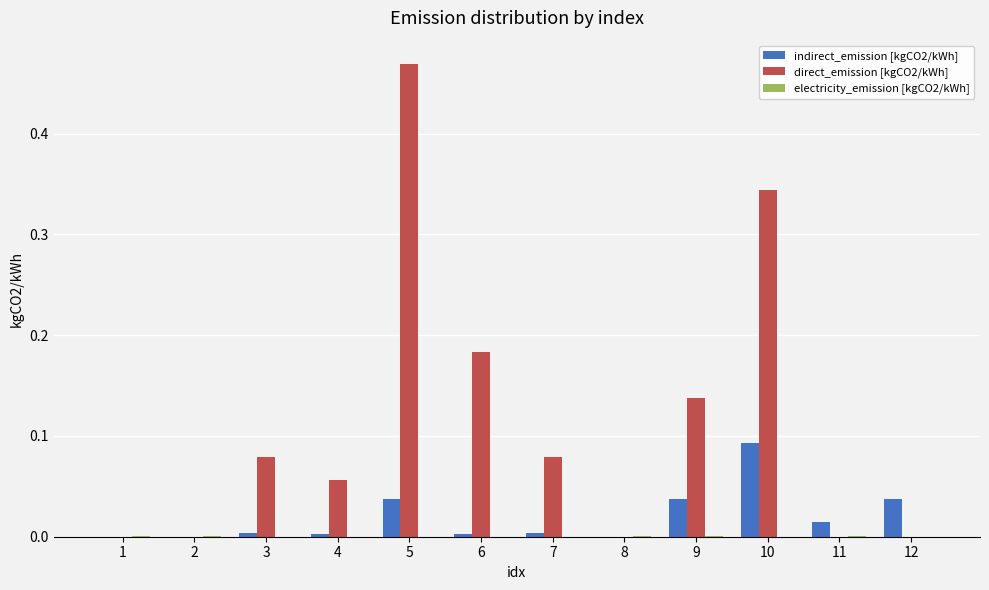

The value of indirect_emission [kgCO2/kWh] at 4 is 0.0. True or false?

True